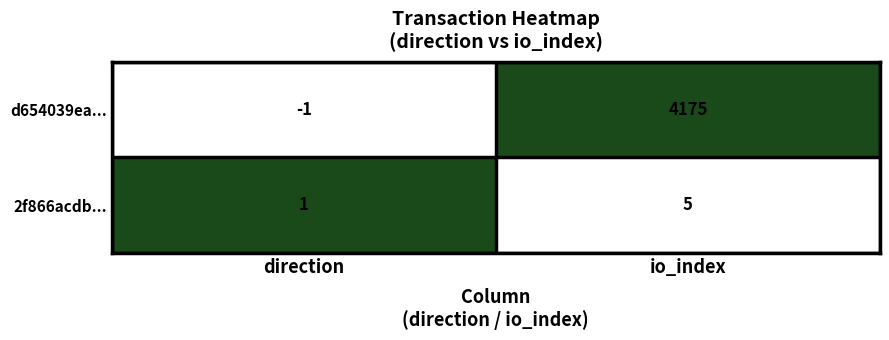

Which series has the largest total across all categories?

d654039ea...